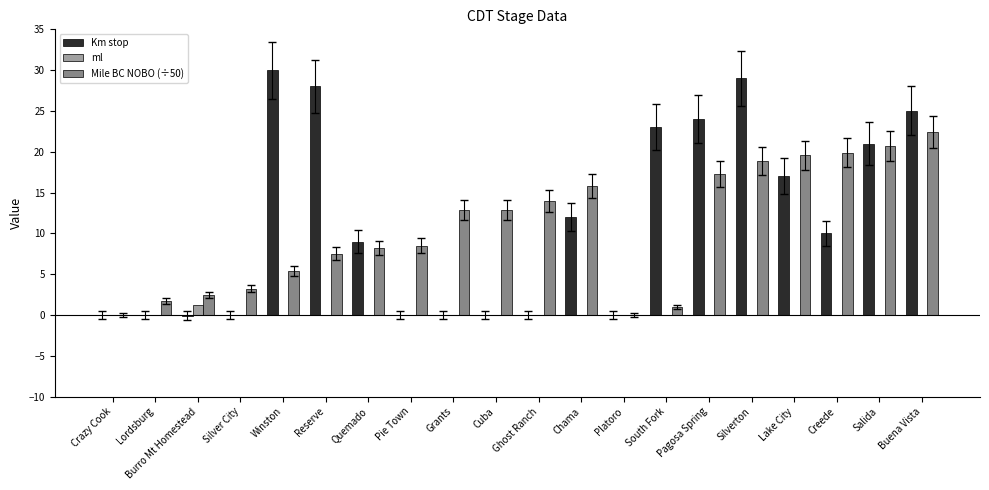

What are all the series names shown in the legend?

Km stop, ml, Mile BC NOBO (÷50)